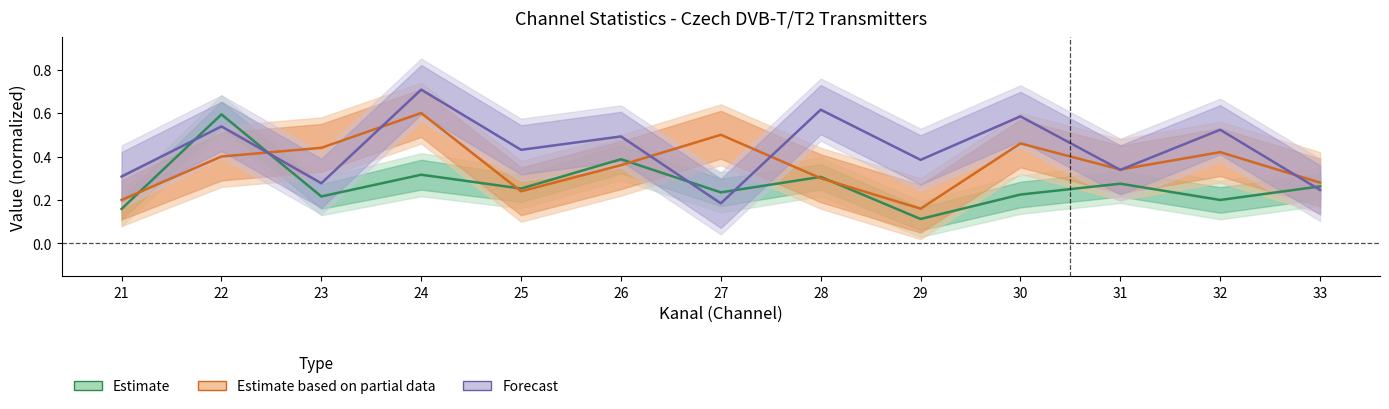

What is the average value of the Estimate based on partial data series?

0.4